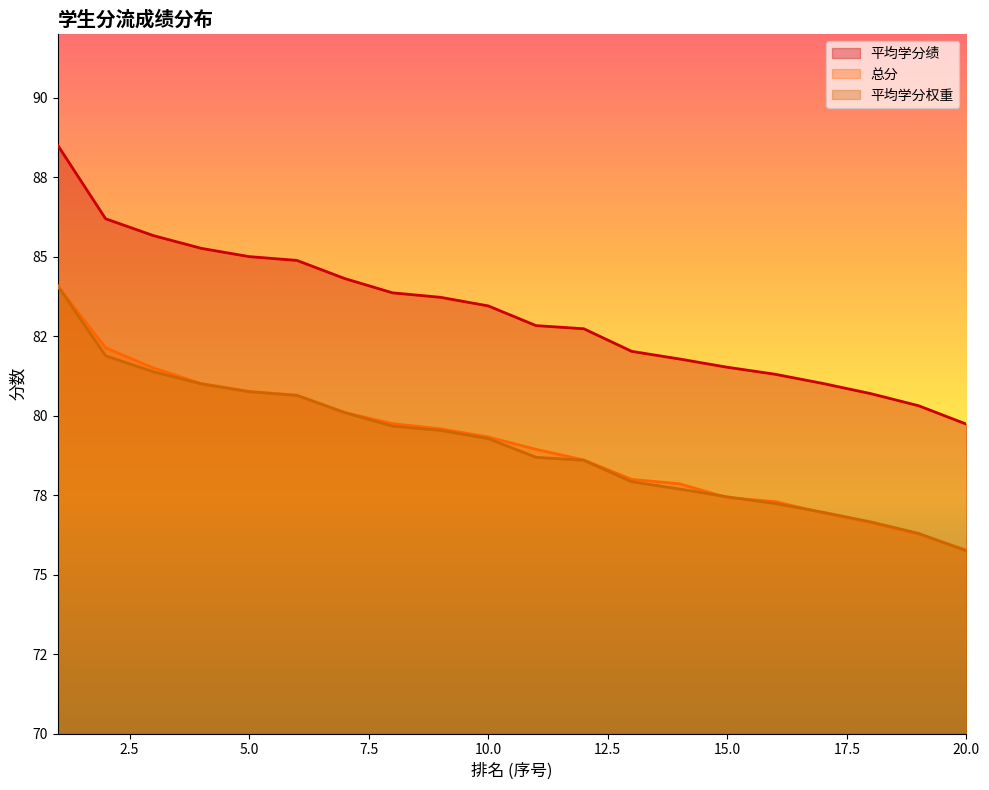

What is the difference between the maximum and second lowest values in the 总分 series?

7.8